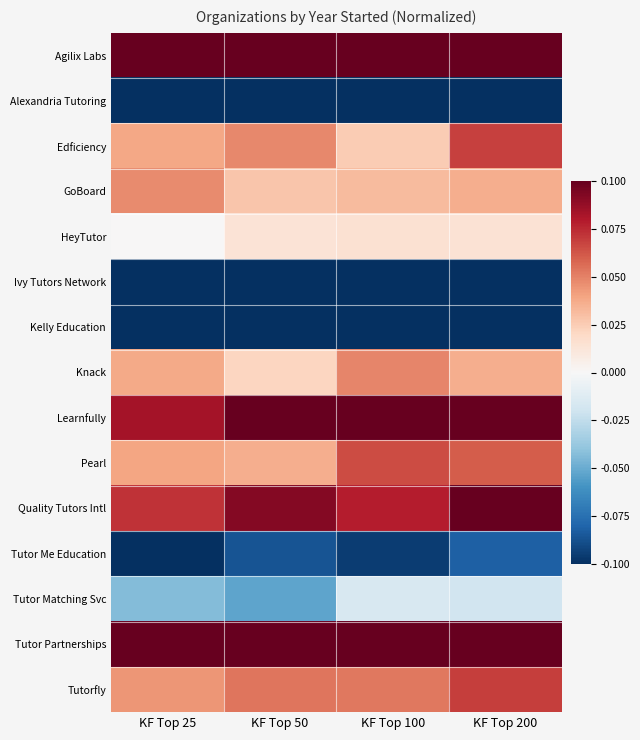

Which has a higher value, KF Top 50 or KF Top 100?

KF Top 50